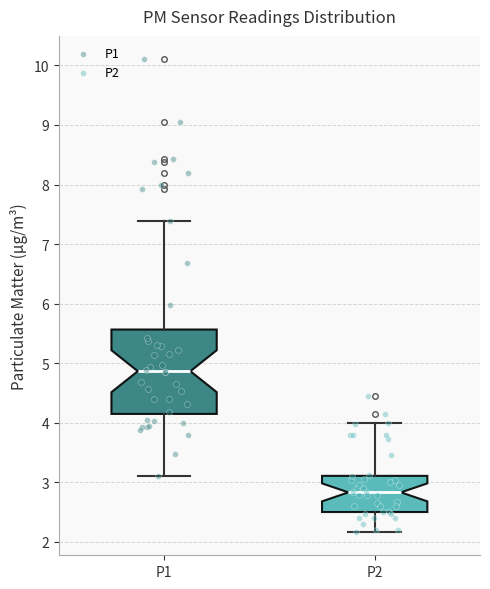

Reading left to right, transcribe this box plot: for each box, give where its median line is, the range the box spans, and where its two whiskers end, as read against the y-axis. The values are not printed on the chart, so give them approximately, as read against the axis.

P1: median 4.9, box 4.1 to 5.6, whiskers 3.1 to 7.4
P2: median 2.8, box 2.5 to 3.1, whiskers 2.2 to 4.0